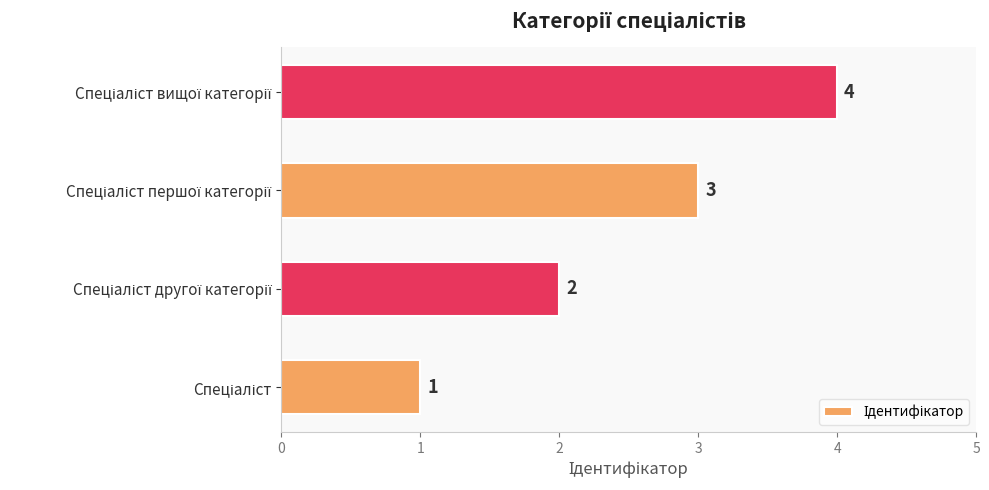

What is the maximum value shown in the chart?

4